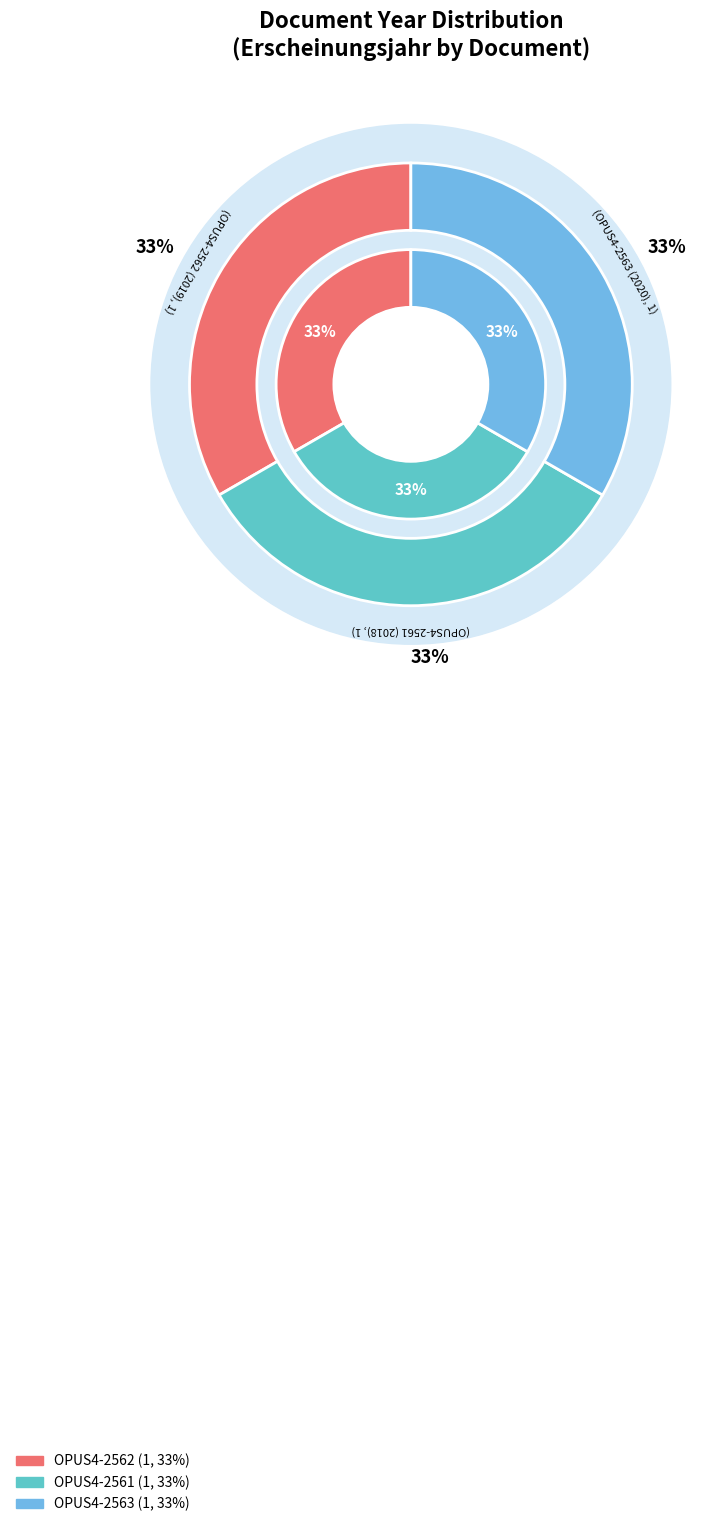

Which slice is the largest?

OPUS4-2563 (2020)